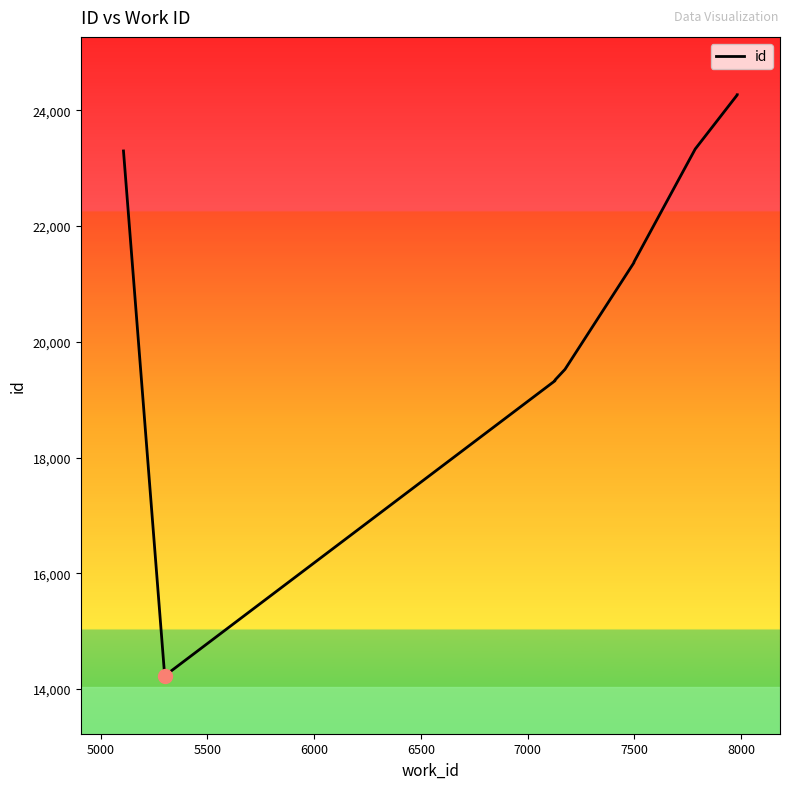

What is the smallest value displayed?

14229